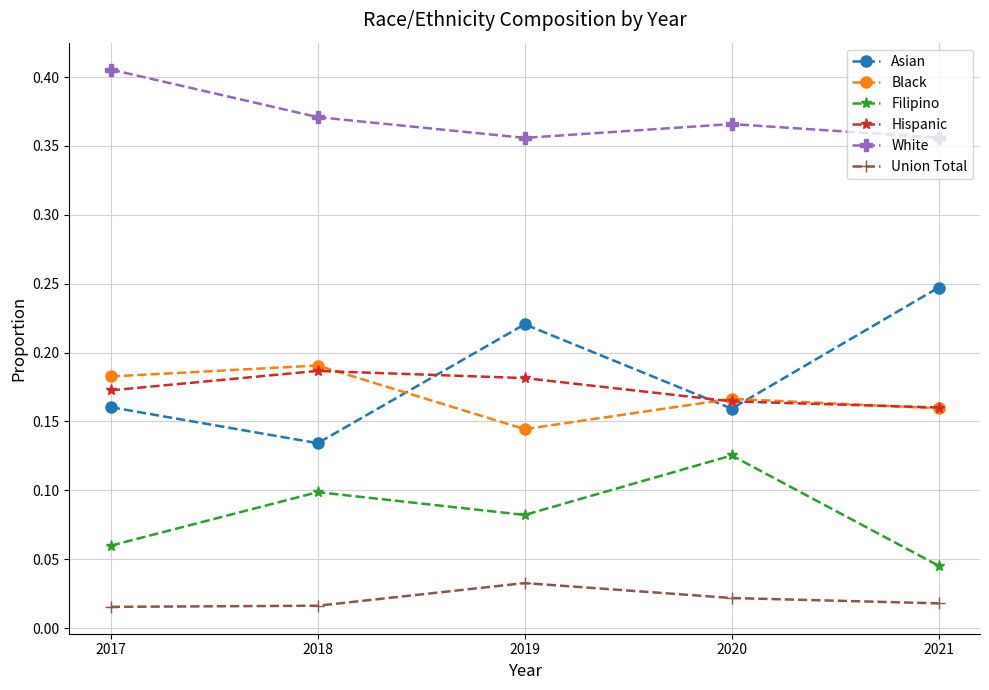

At which category does White reach its first local valley?

2019